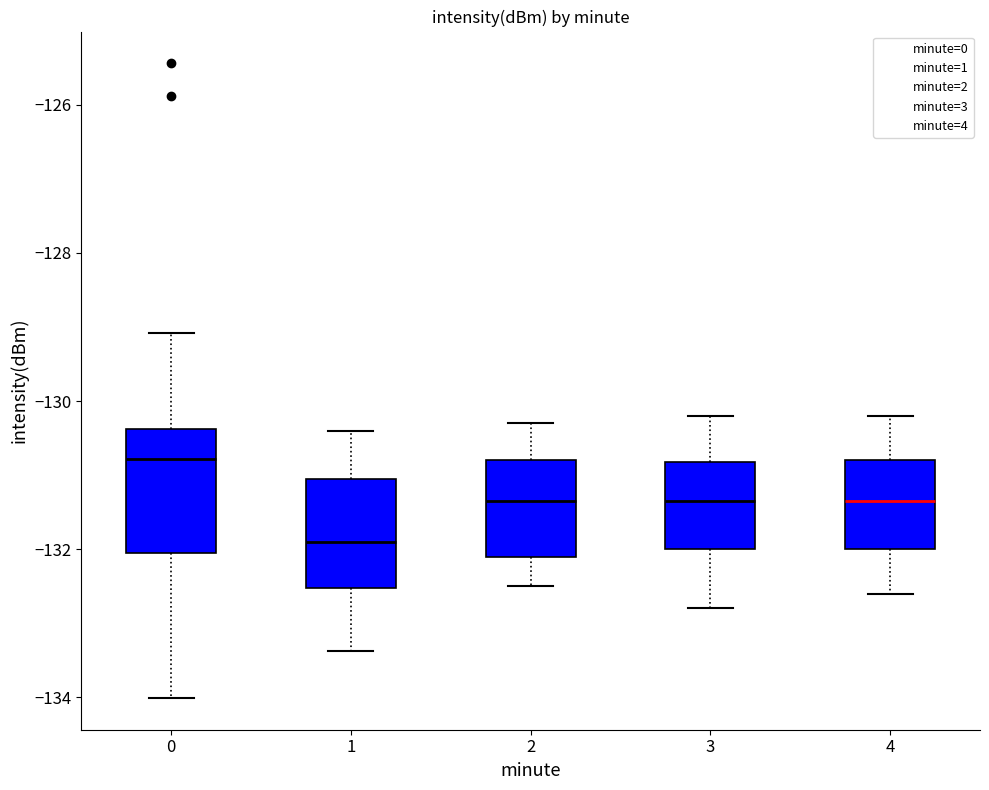

Which box has the lowest median line?

1